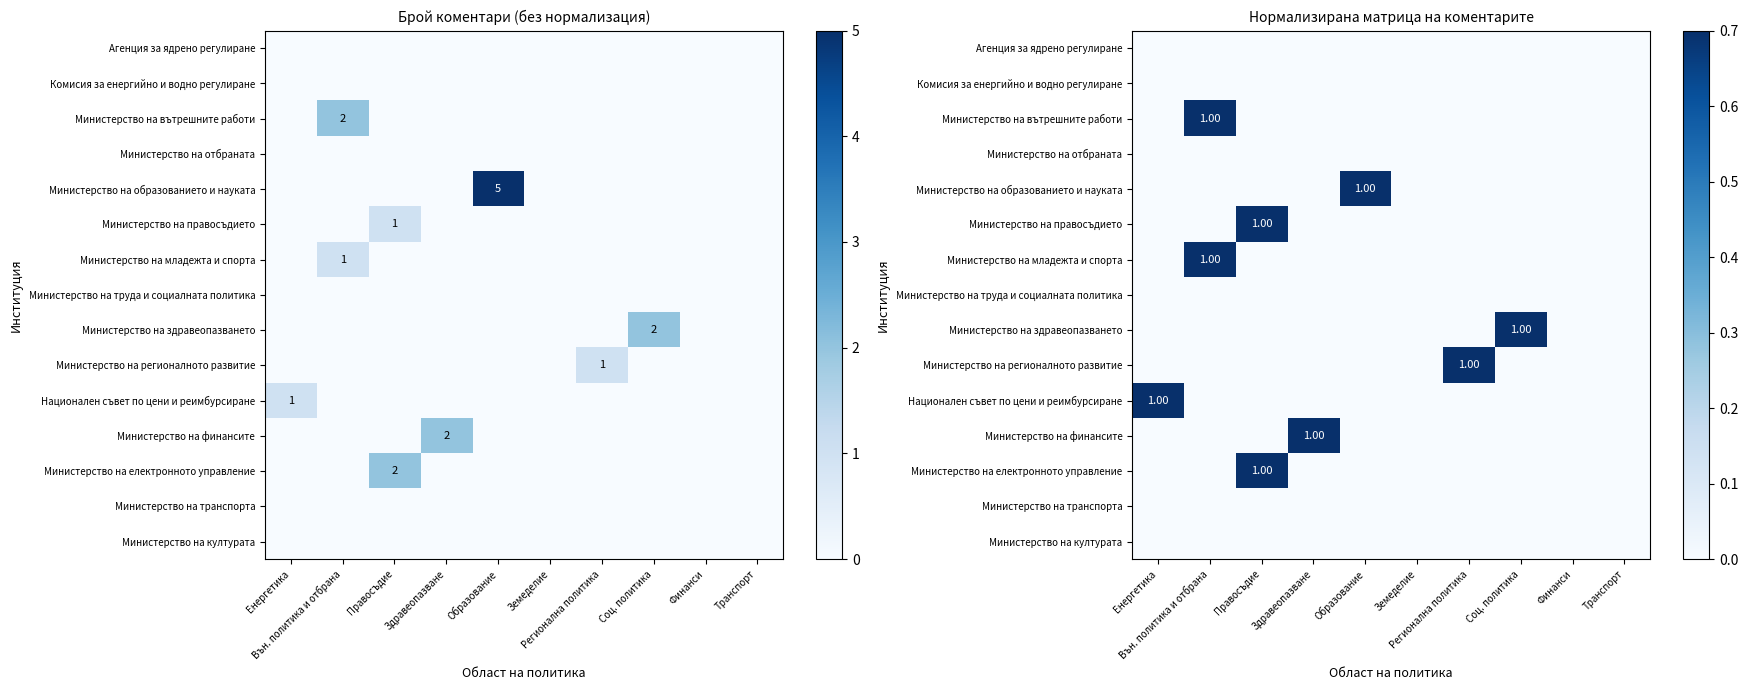

List the series in order of their peak value, lowest first.

Агенция за ядрено регулиране, Комисия за енергийно и водно регулиране, Министерство на отбраната, Министерство на труда и социалната политика, Министерство на транспорта, Министерство на културата, Министерство на вътрешните работи, Министерство на образованието и науката, Министерство на правосъдието, Министерство на младежта и спорта, Министерство на здравеопазването, Министерство на регионалното развитие, Национален съвет по цени и реимбурсиране, Министерство на финансите, Министерство на електронното управление